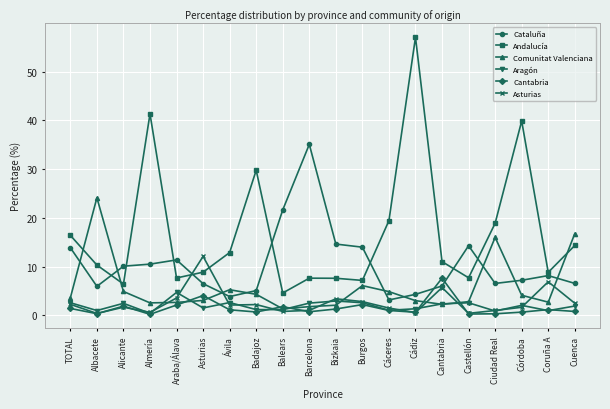

Which series has the largest total across all categories?

Andalucía